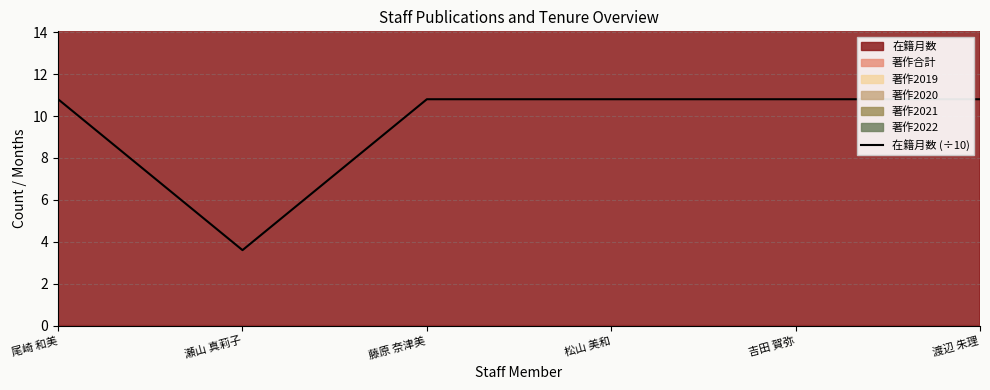

At which category does the data reach its first local valley?

瀬山 真莉子